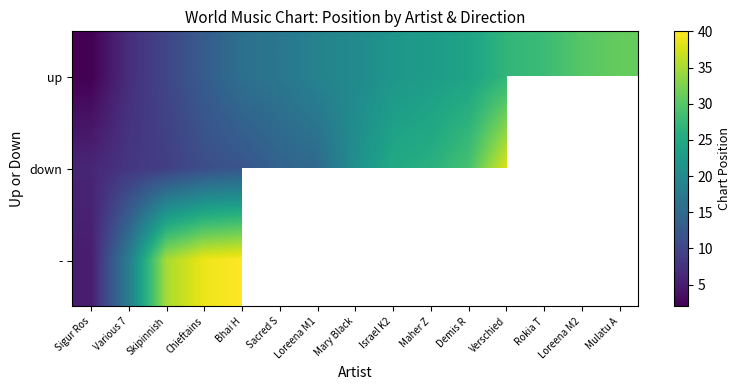

Where does the down series first go above 21?

Israel K2